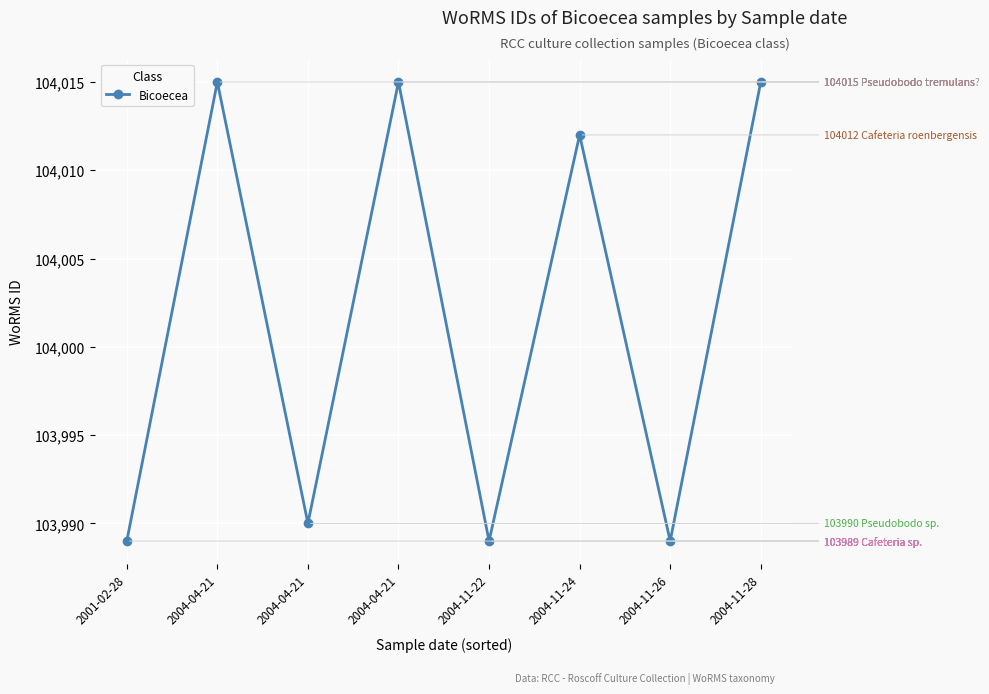

Which has a higher value, 2001-02-28 or 2004-11-22?

2001-02-28